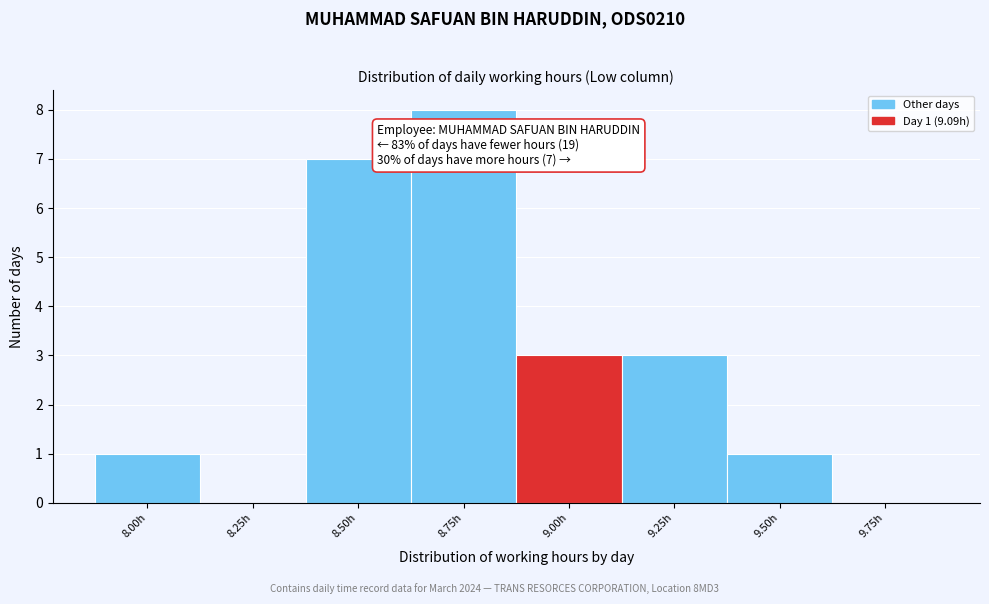

Reading left to right, list all the values displayed in this chart.

8.00h=1	8.25h=0	8.50h=7	8.75h=8	9.00h=3	9.25h=3	9.50h=1	9.75h=0